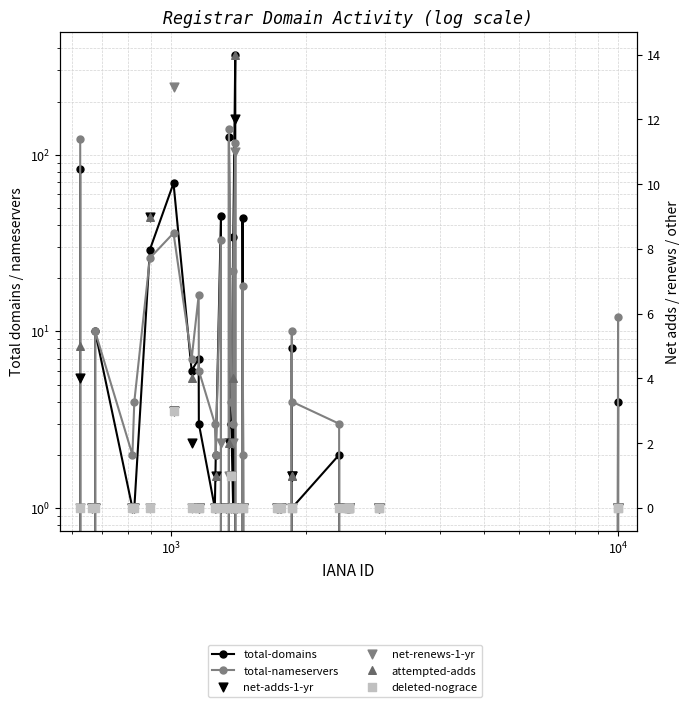

Which series reaches the minimum Y coordinate?

total-domains